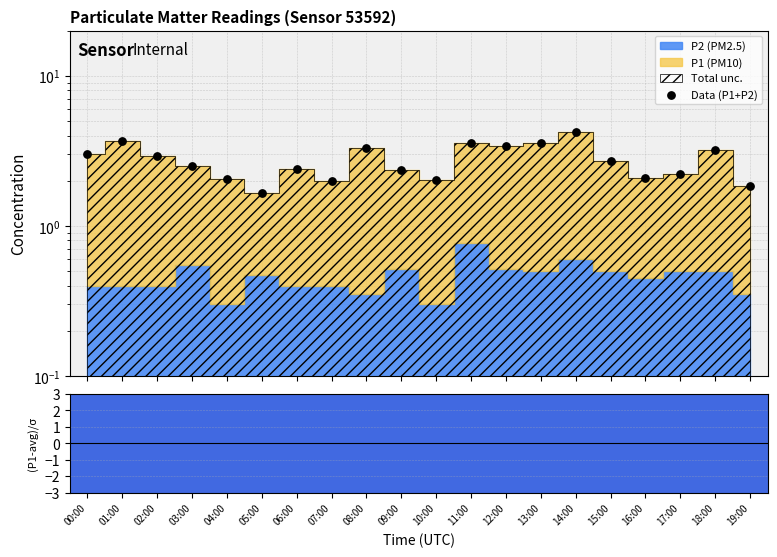

Is the value of Data (P1+P2) at 03:00 greater than the value of (P1-mean)/std at 06:00?

Yes